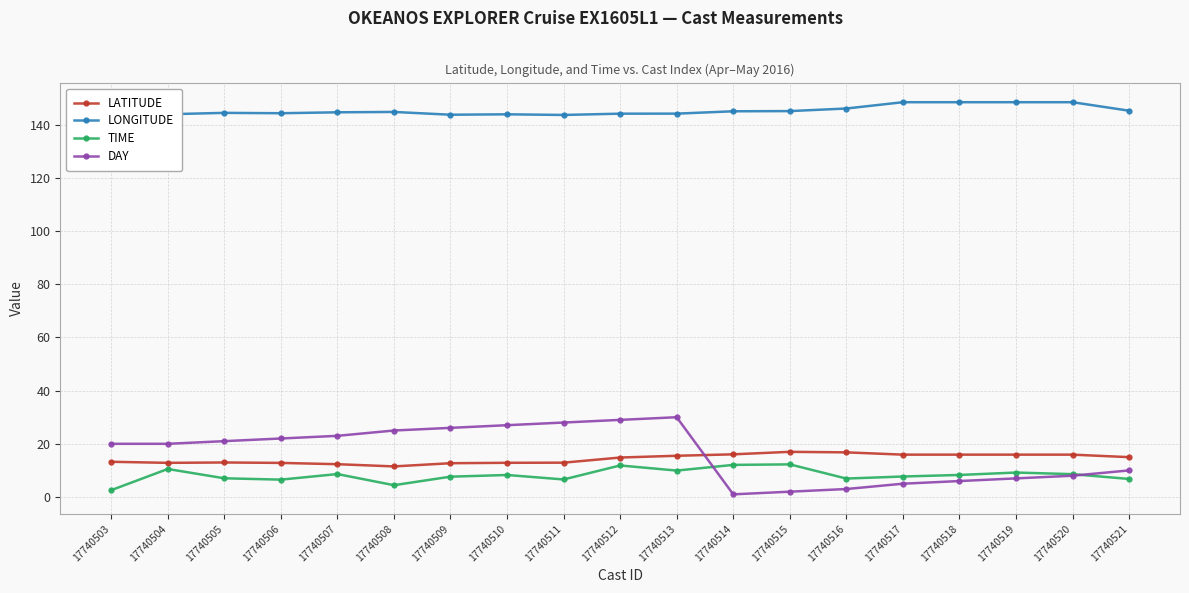

What is the difference between the maximum and minimum values in the TIME series?

9.7